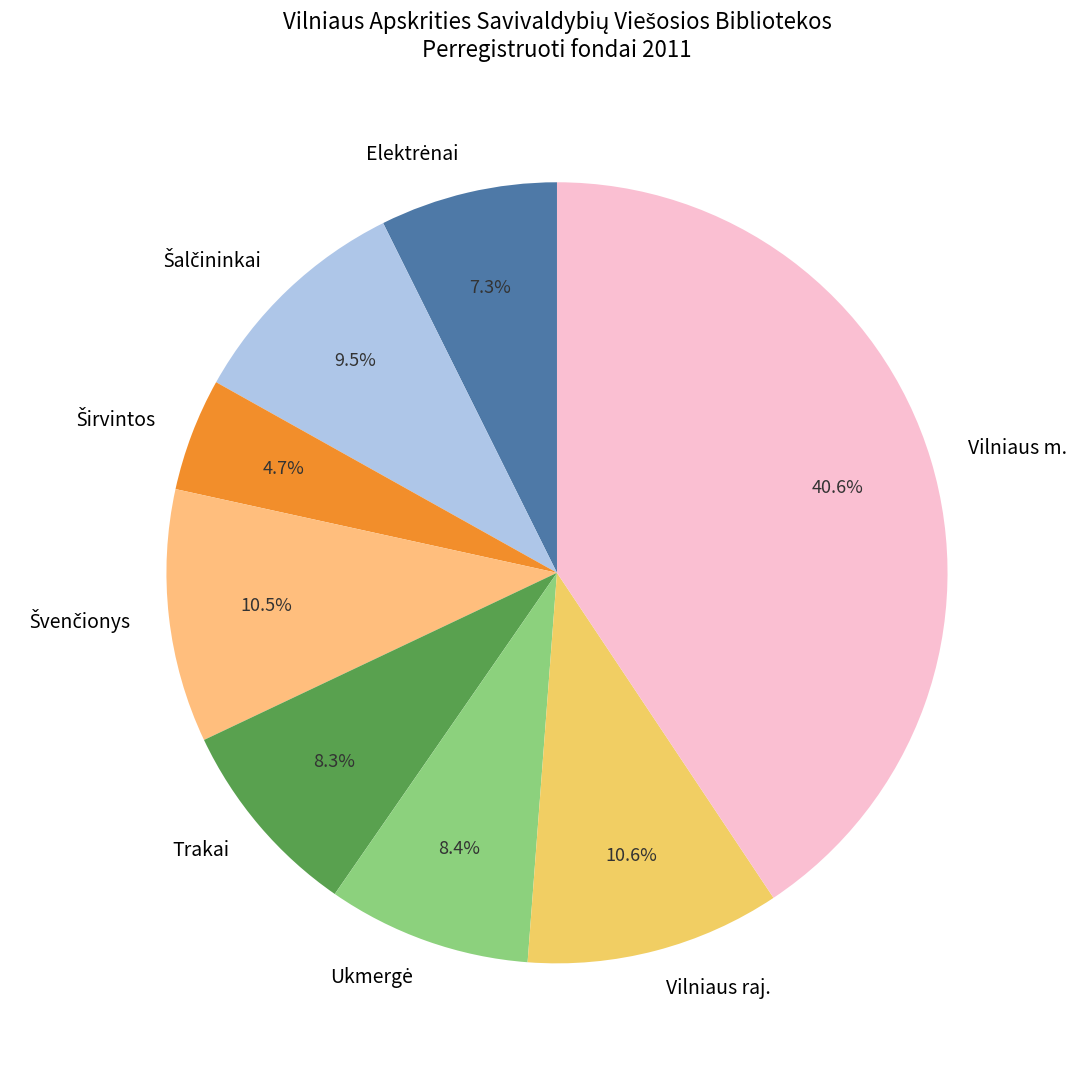

Is the sum of Vilniaus raj. and Vilniaus m. greater than half?

Yes